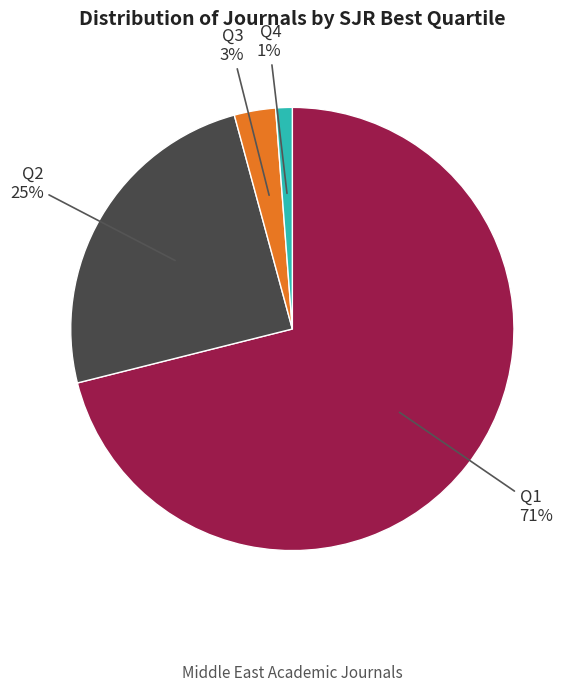

Does any single category account for the majority?

Yes